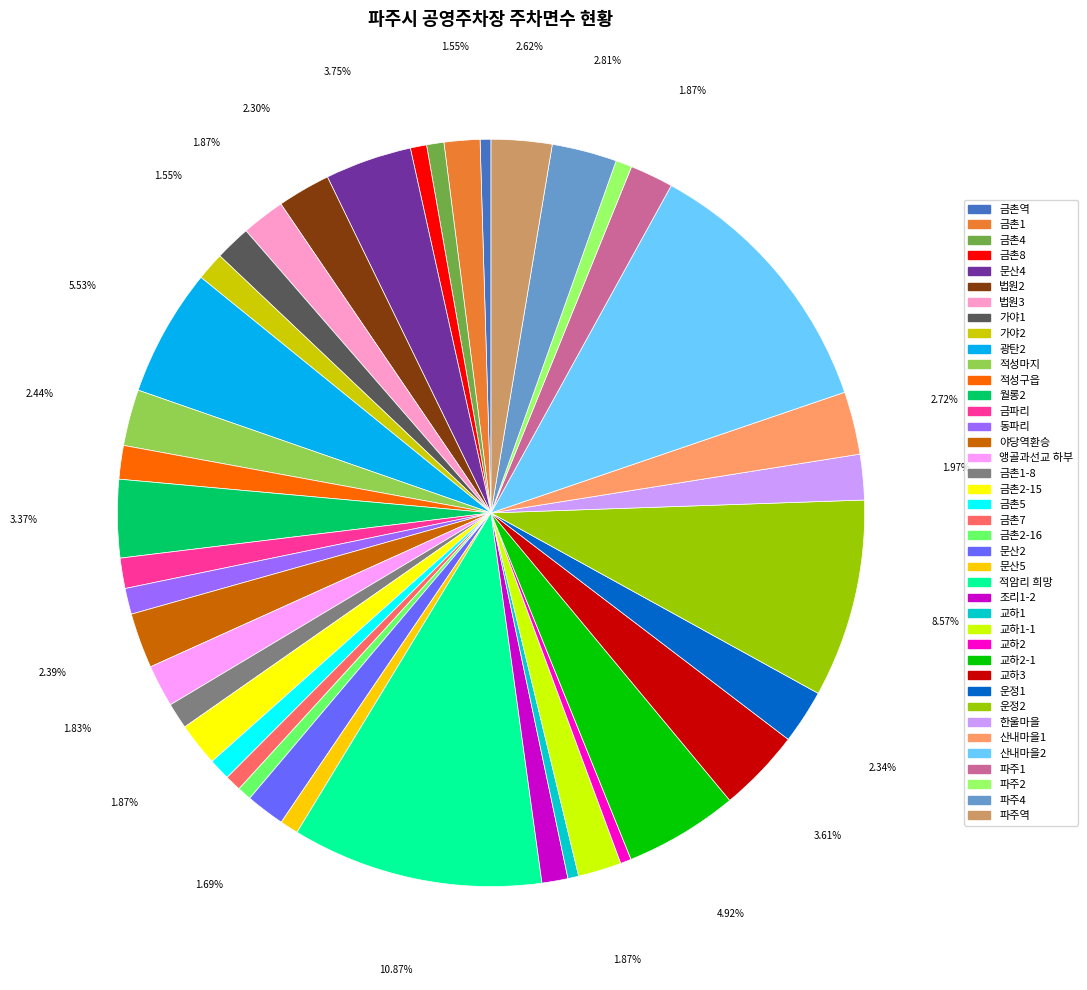

Do 금파리 and 금촌4 together represent more than half of the pie?

No